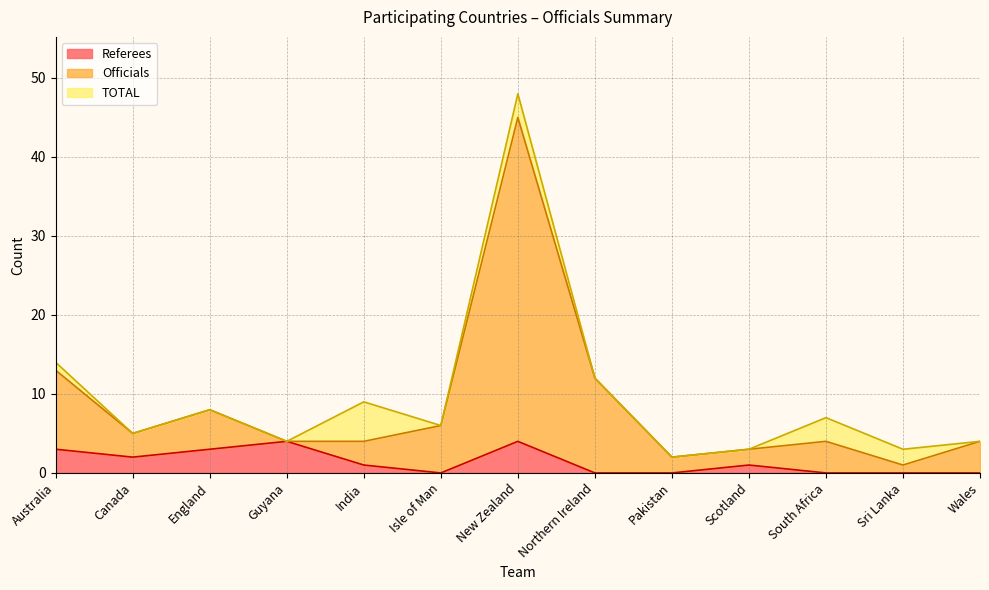

At which label is Officials closest to 23?

Australia